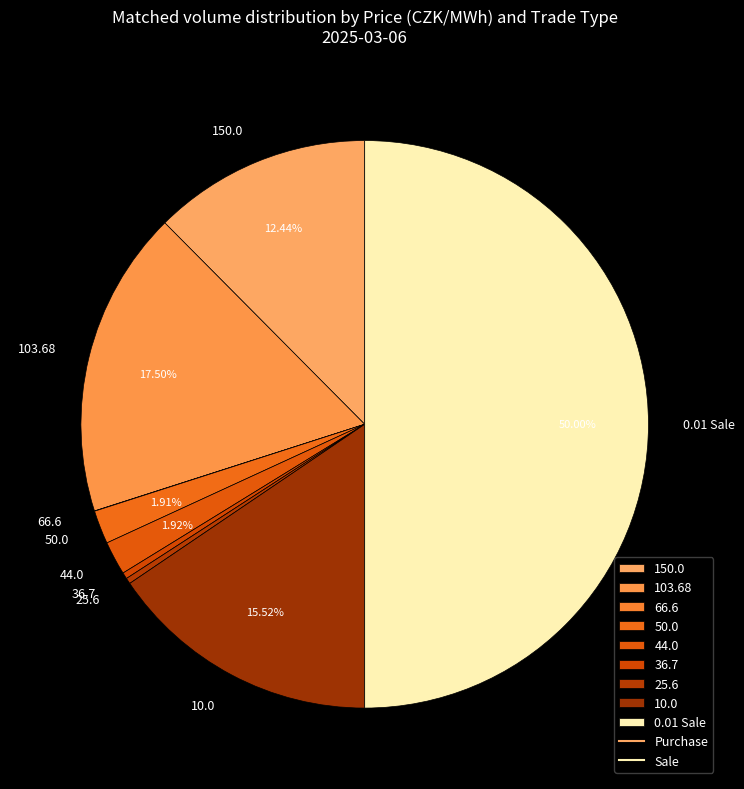

Is it true that 0.01 Sale is 1% of the pie?

False